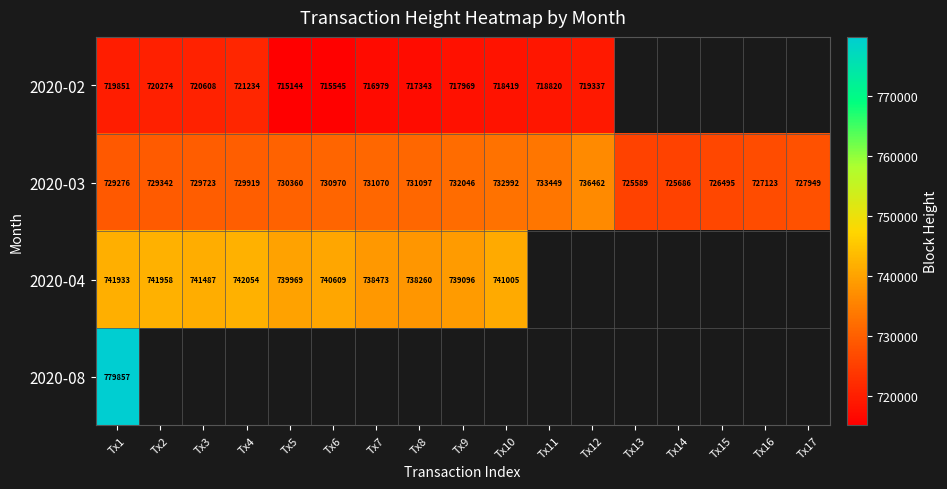

Which label corresponds to the smallest value in the chart?

Tx5